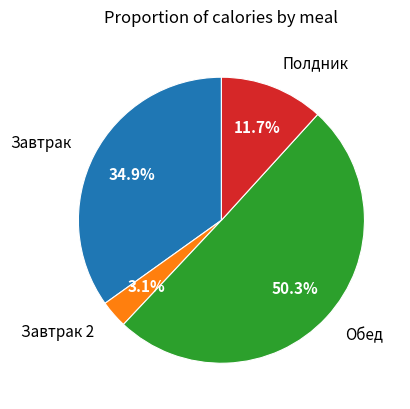

Does any single category account for the majority?

Yes